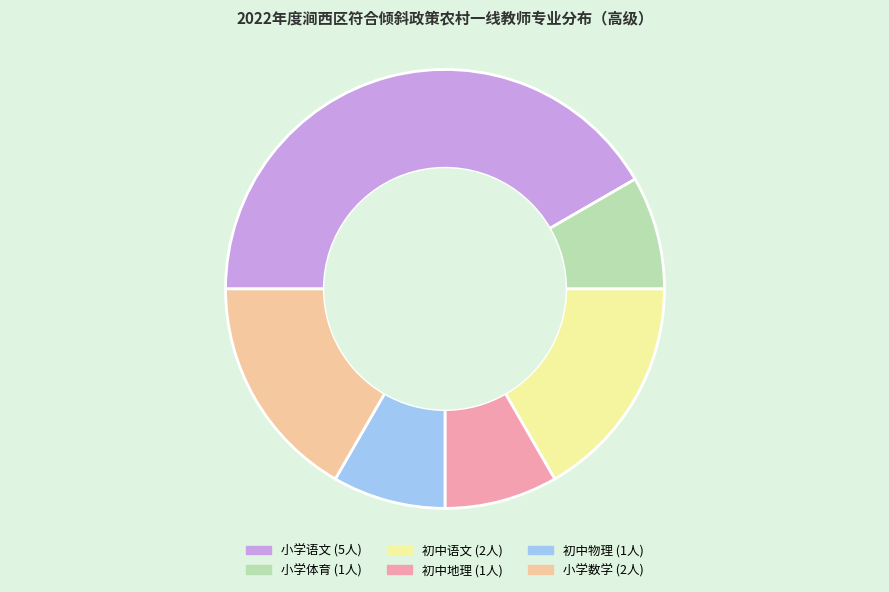

Count the number of slices in the pie.

6